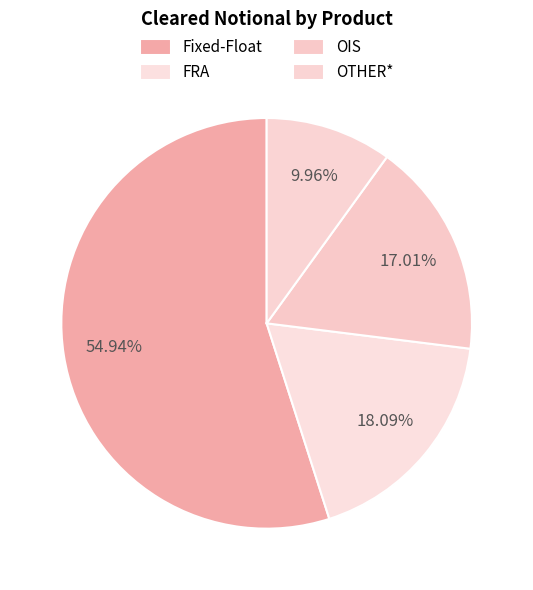

What is the majority slice?

Fixed-Float